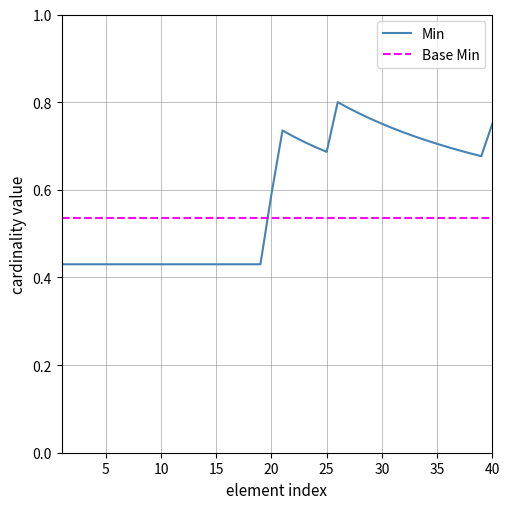

Which series has the largest total across all categories?

Min